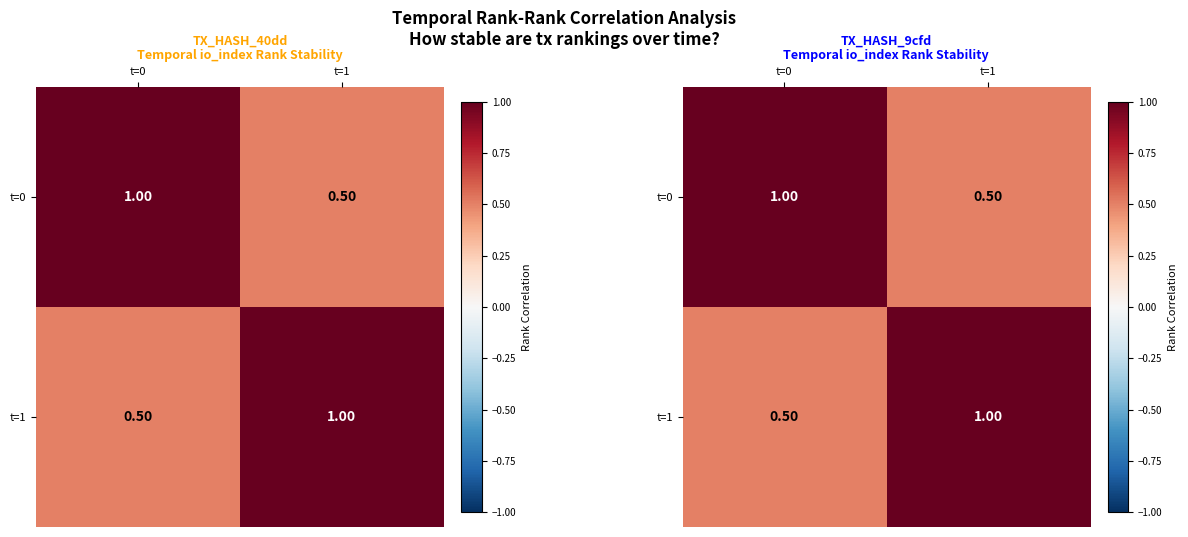

What is the total value across all series at t=0?

1.5